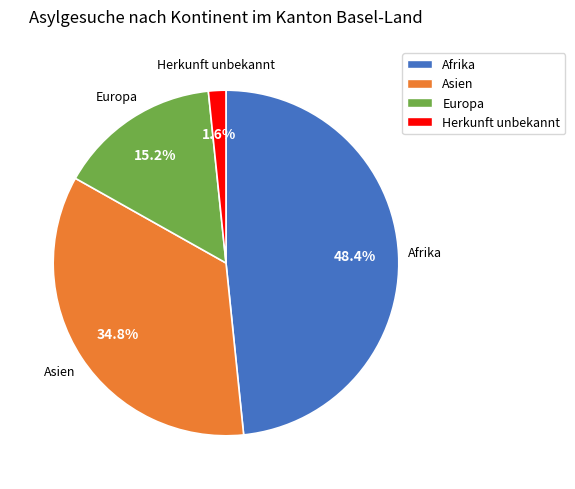

The Europa slice represents 15% of the pie. True or false?

True